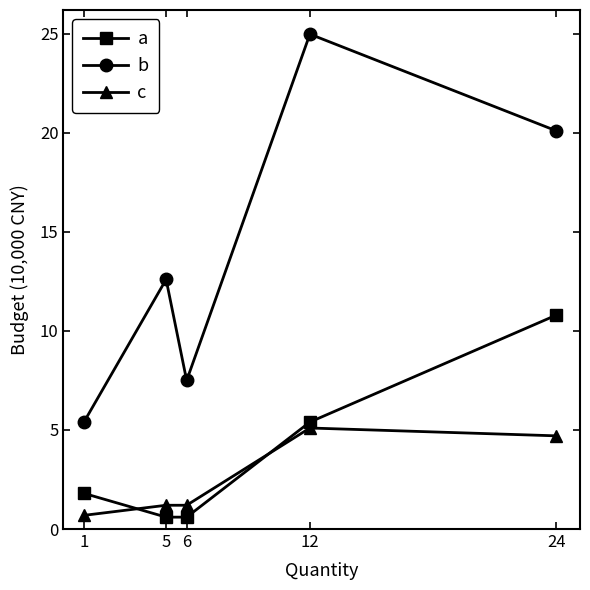

What is the sum of all c values?

12.9